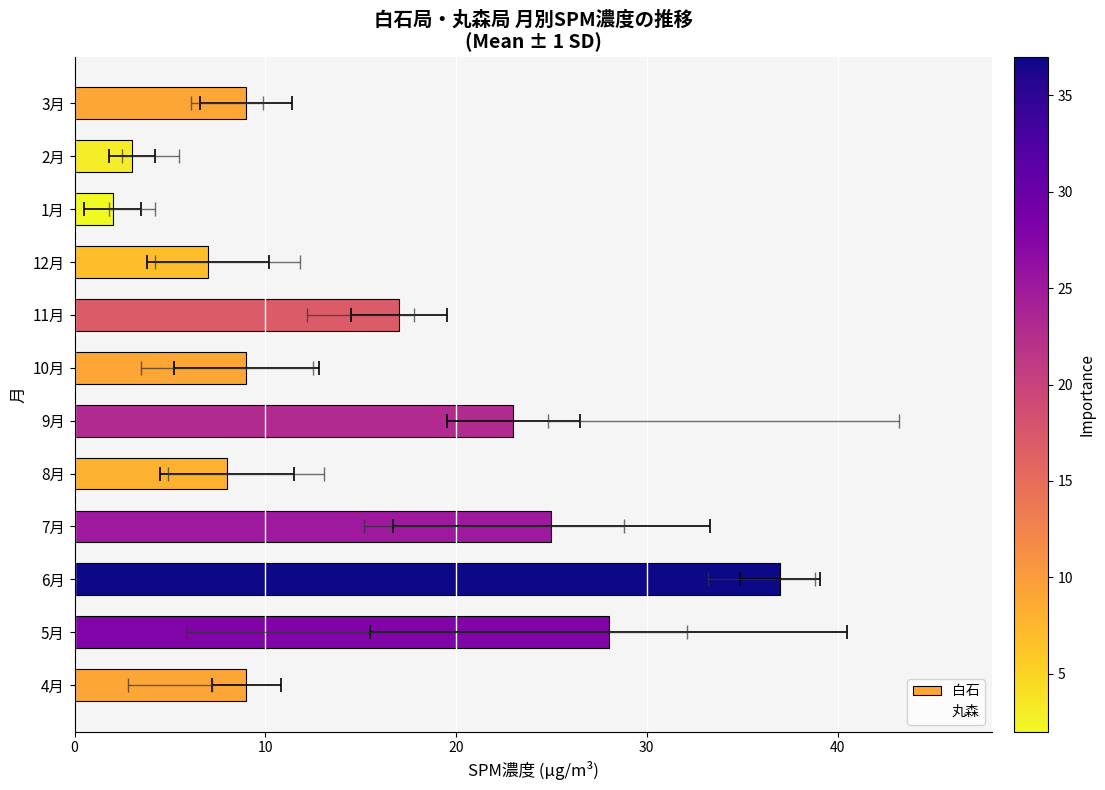

Rank the series by their average value, from lowest to highest.

丸森, 白石